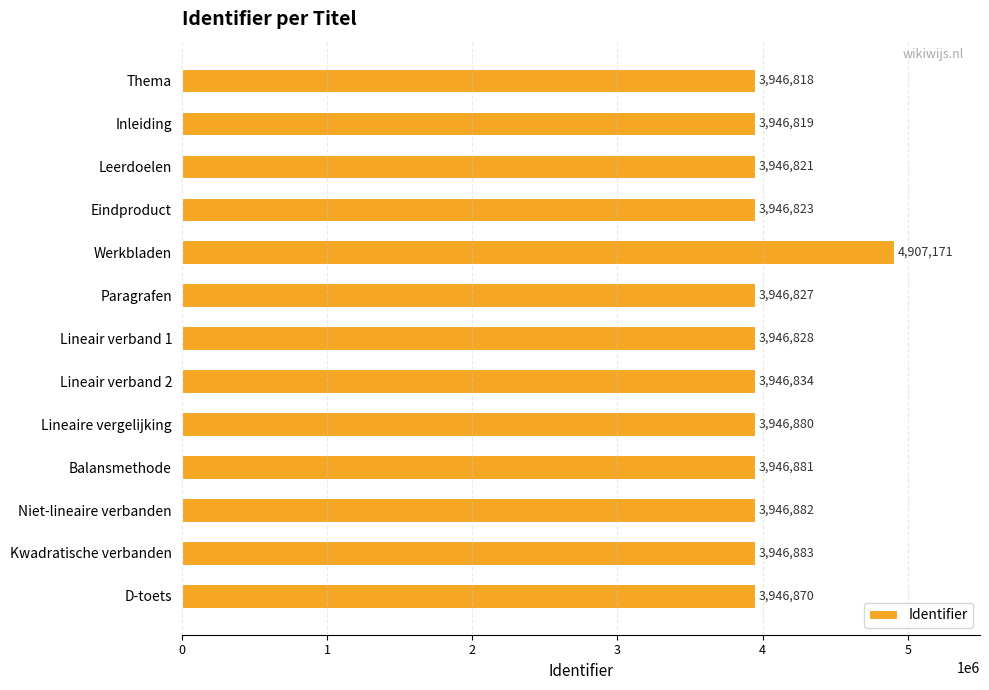

Reading top to bottom, list all the values displayed in this chart.

3946818	3946819	3946821	3946823	4907171	3946827	3946828	3946834	3946880	3946881	3946882	3946883	3946870